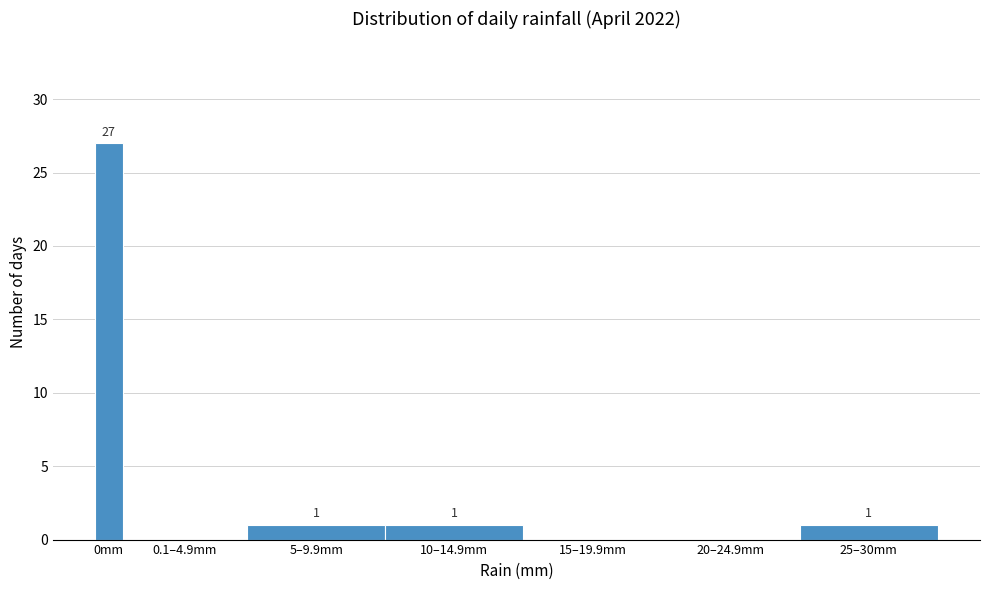

Reading left to right, what are all the values shown in this chart?

0mm=27	0.1–4.9mm=0	5–9.9mm=1	10–14.9mm=1	15–19.9mm=0	20–24.9mm=0	25–30mm=1